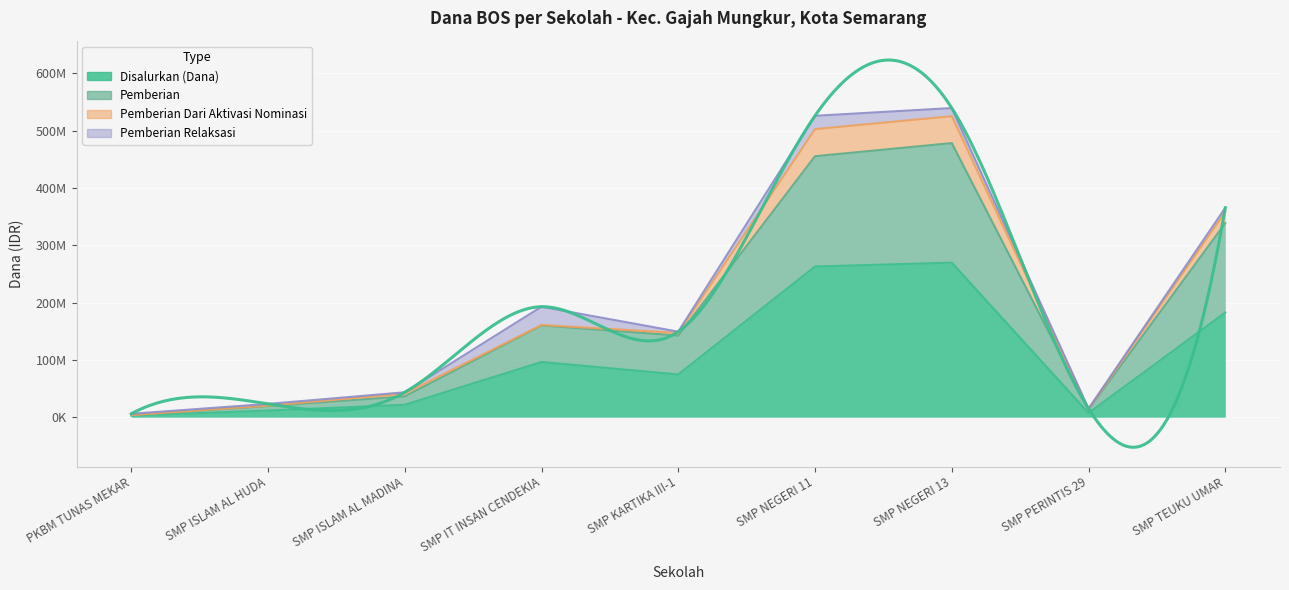

What is the label of the 3rd point from the right?

SMP NEGERI 13